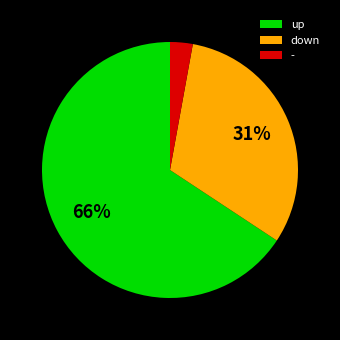

Between down and up, which is larger?

up